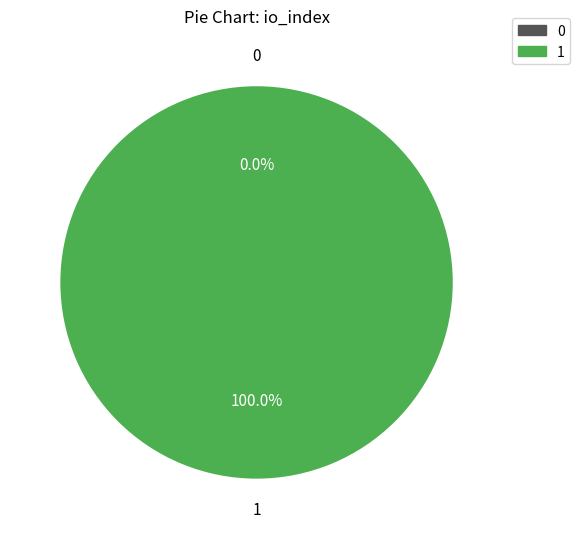

Is it true that 0 is 0% of the pie?

True